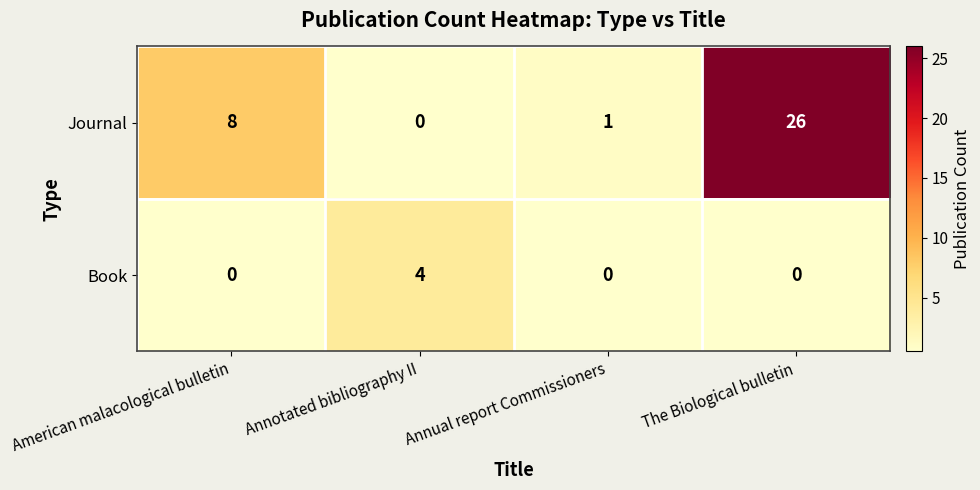

How many Book values are between 0 and 4?

4